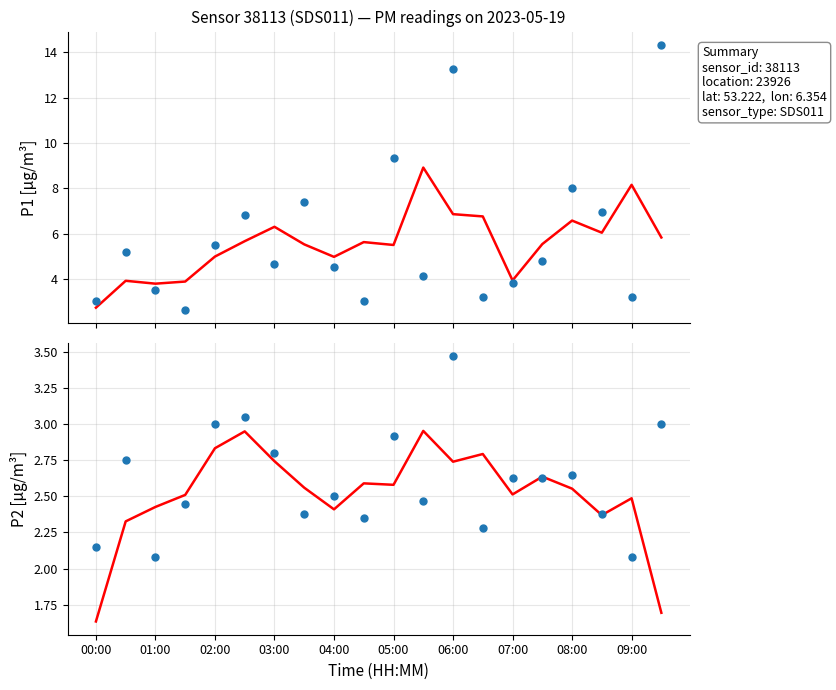

Is the value of P2 at 10 greater than the value of P1 at 01:00?

No